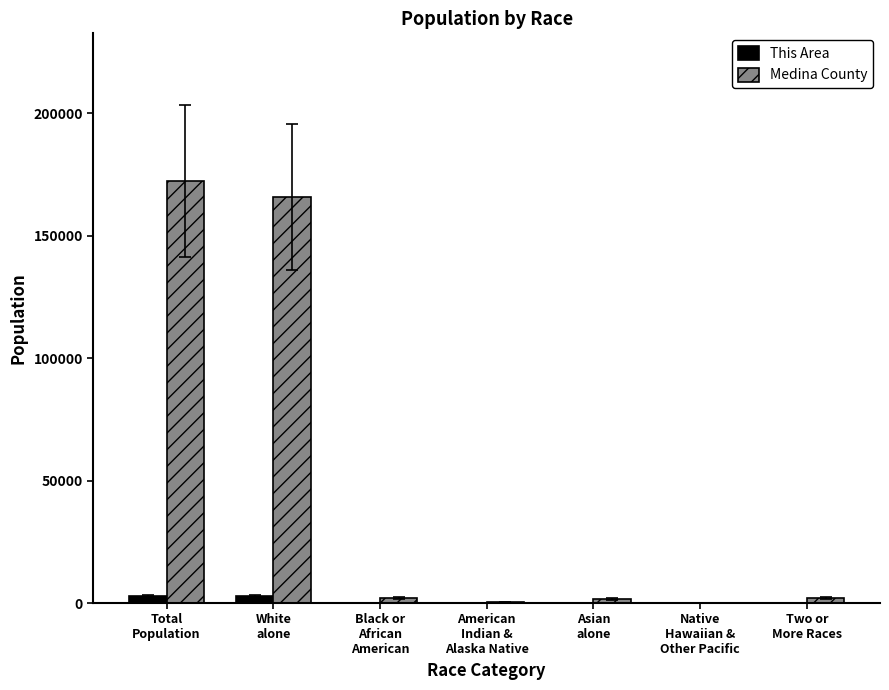

What is the sum of all This Area values?

5822